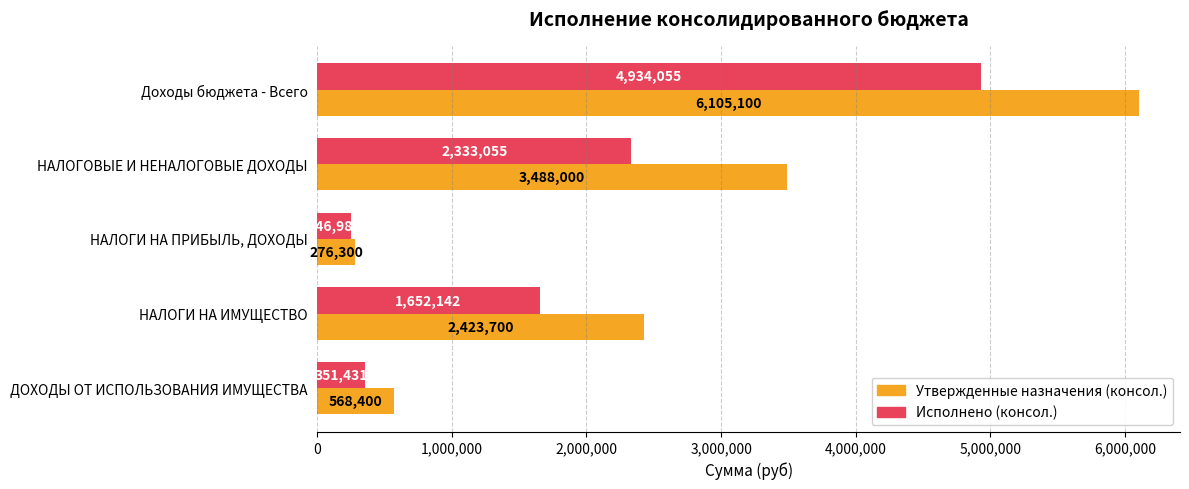

What is the sum of the Утвержденные назначения (консол.) values at НАЛОГИ НА ИМУЩЕСТВО and ДОХОДЫ ОТ ИСПОЛЬЗОВАНИЯ ИМУЩЕСТВА?

2992100.0